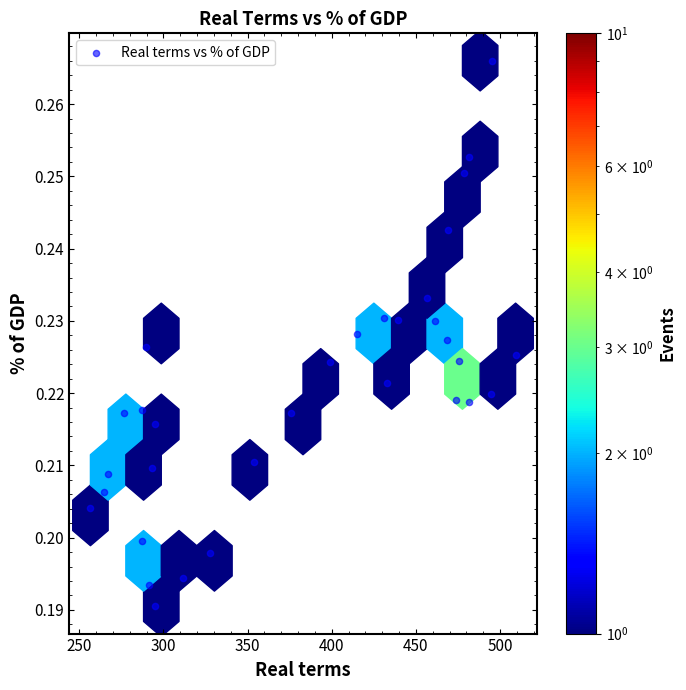

What is the range of X values (max minus min)?

252.6